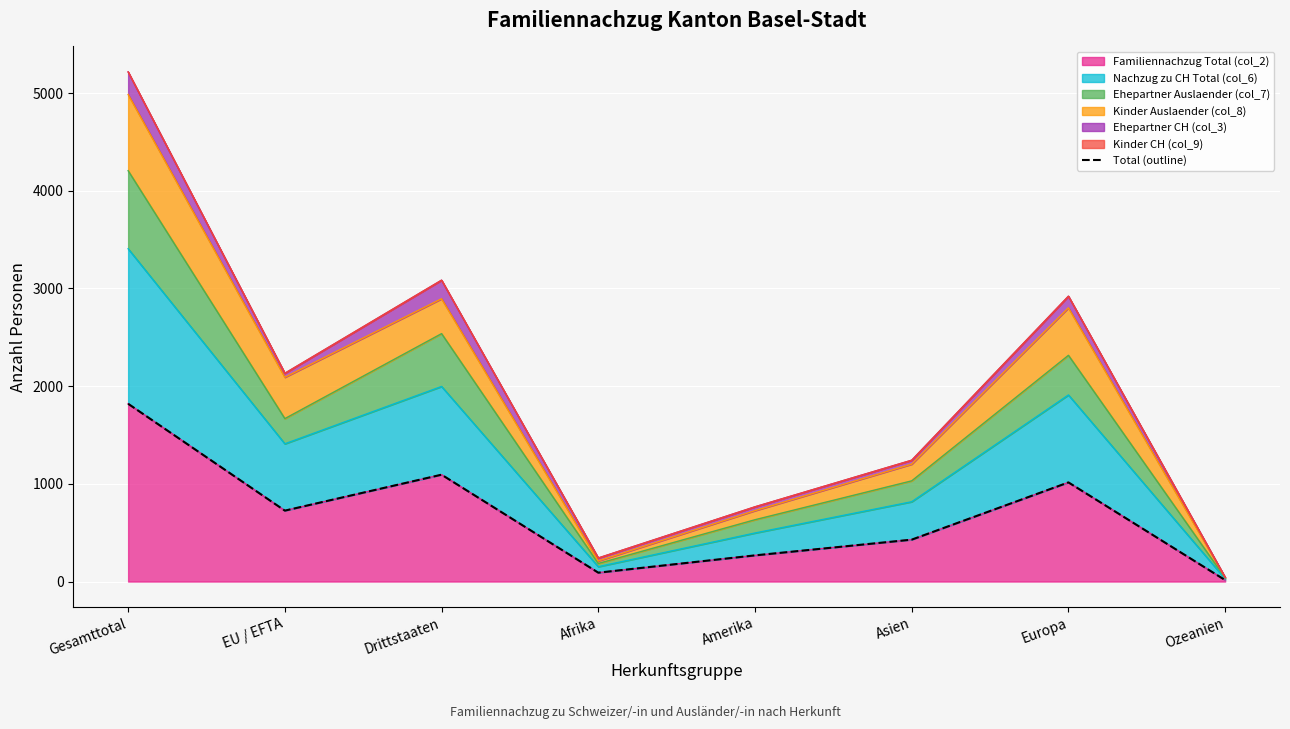

True or false: there are more than 0 points higher than both neighbors.

True